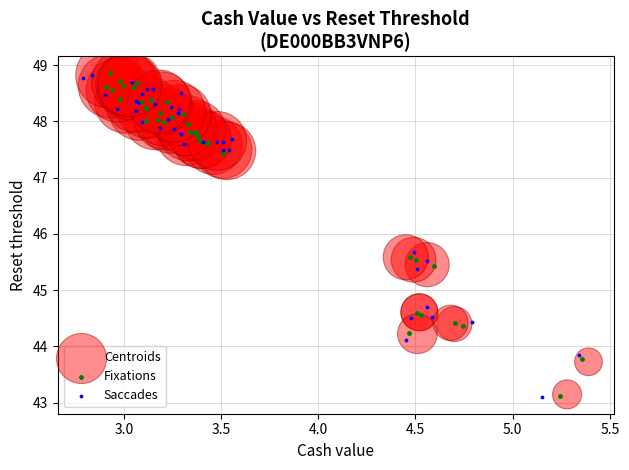

Which series has the widest spread of Y values?

Fixations